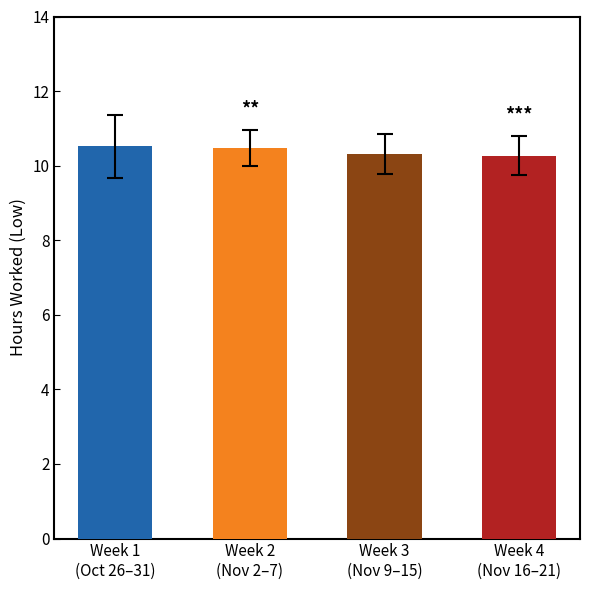

How many values are between 10 and 11?

4